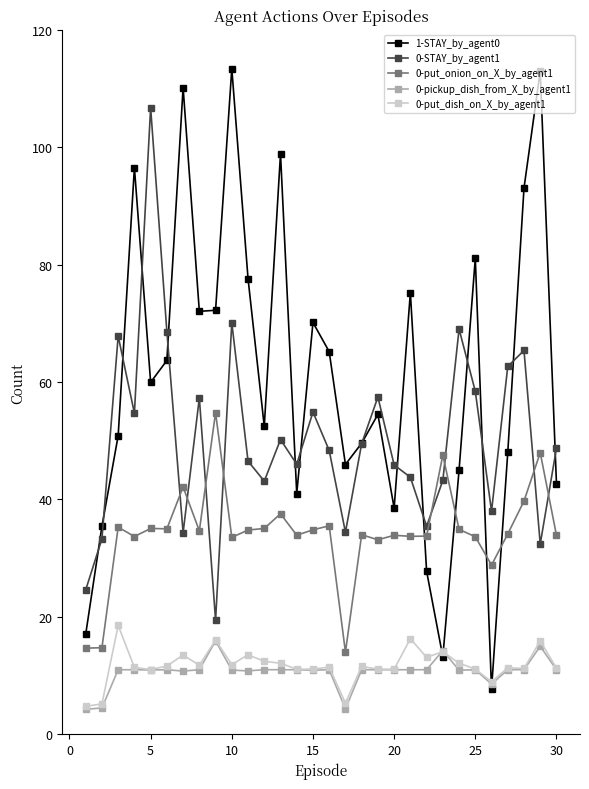

List the series in order of their peak value, highest first.

1-STAY_by_agent0, 0-STAY_by_agent1, 0-put_onion_on_X_by_agent1, 0-put_dish_on_X_by_agent1, 0-pickup_dish_from_X_by_agent1